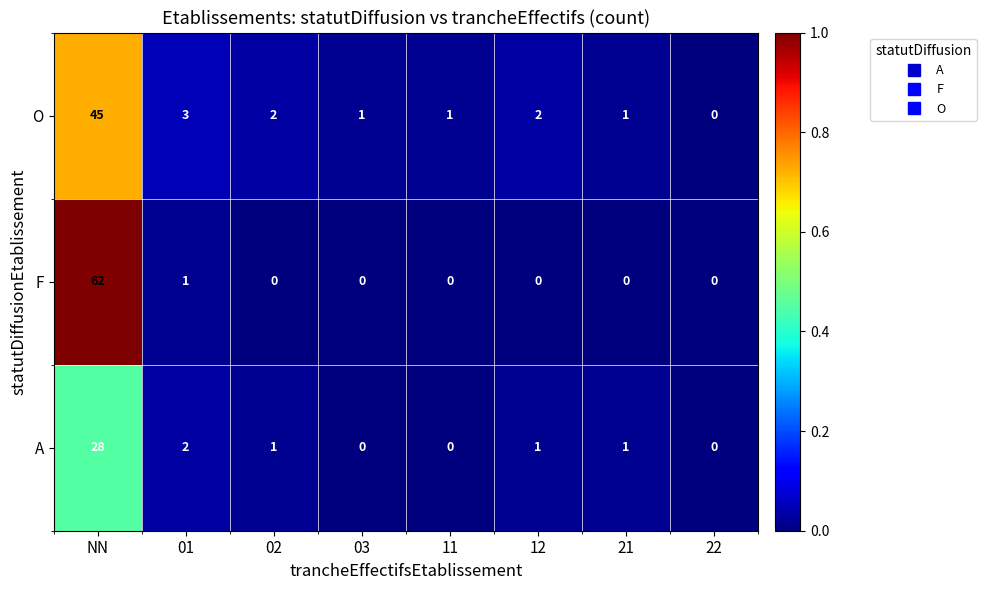

The A series shows 2 at 01. True or false?

True